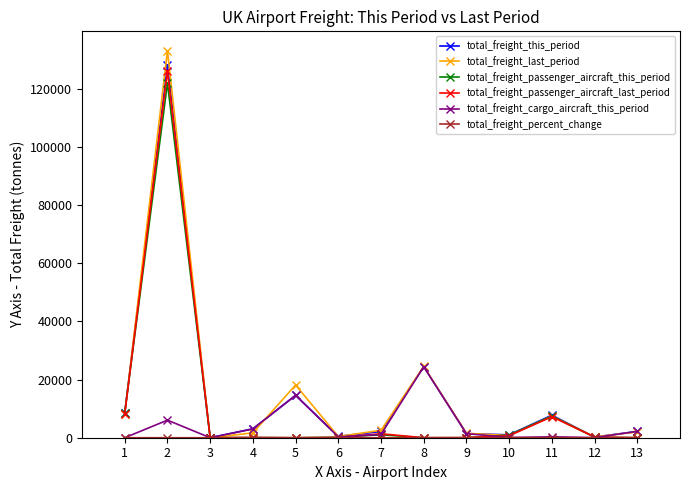

Where is the first local minimum for total_freight_this_period?

3